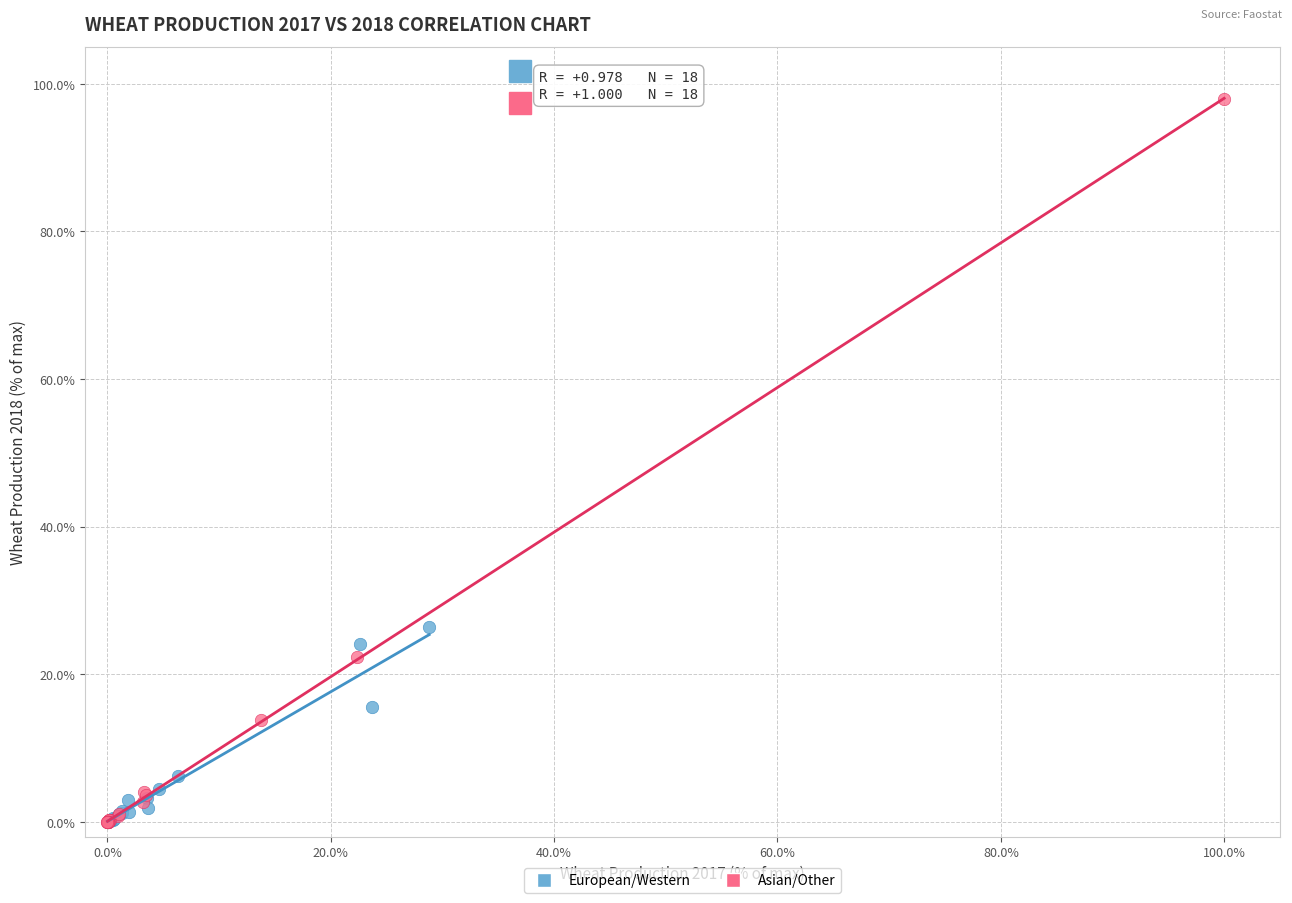

Which series has the largest Y range (max minus min)?

Asian/Other